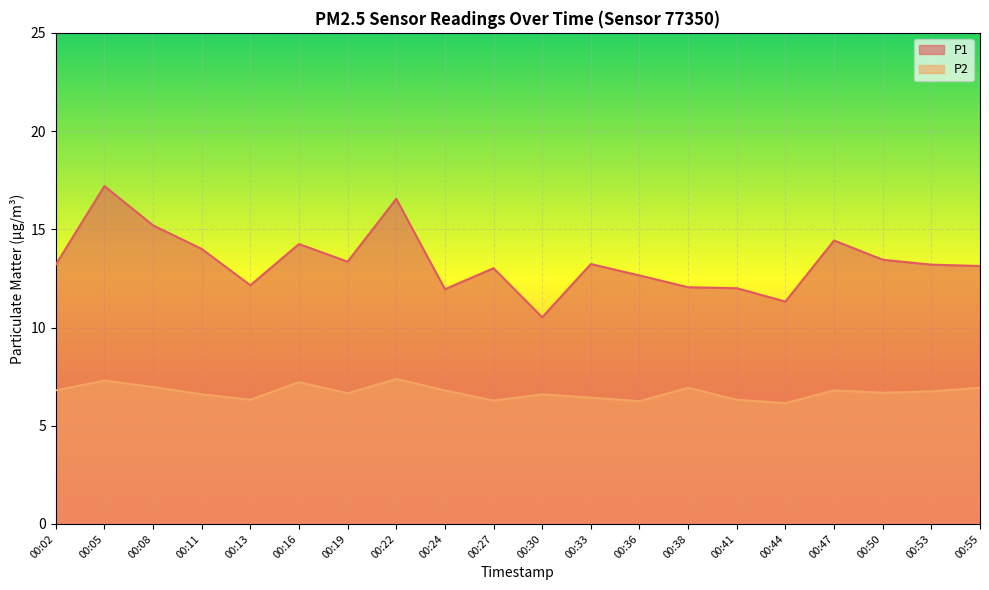

Is the value of P2 at 00:33 greater than the value of P1 at 00:55?

No